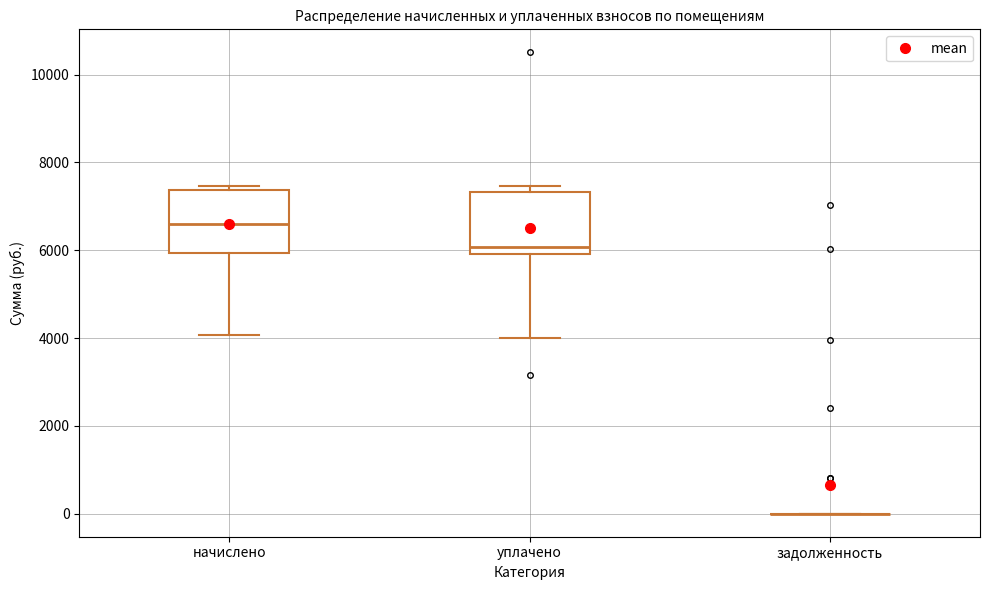

Reading left to right, transcribe this box plot: for each box, give where its median line is, the range the box spans, and where its two whiskers end, as read against the y-axis. The values are not printed on the chart, so give them approximately, as read against the axis.

начислено: median 6600, box 6000 to 7400, whiskers 4000 to 7400 (just above the box's upper edge)
уплачено: median 6000 (just above the box's lower edge), box 6000 to 7400, whiskers 4000 to 7400 (just above the box's upper edge)
задолженность: box collapsed to a line at 0, whiskers 0 to 0